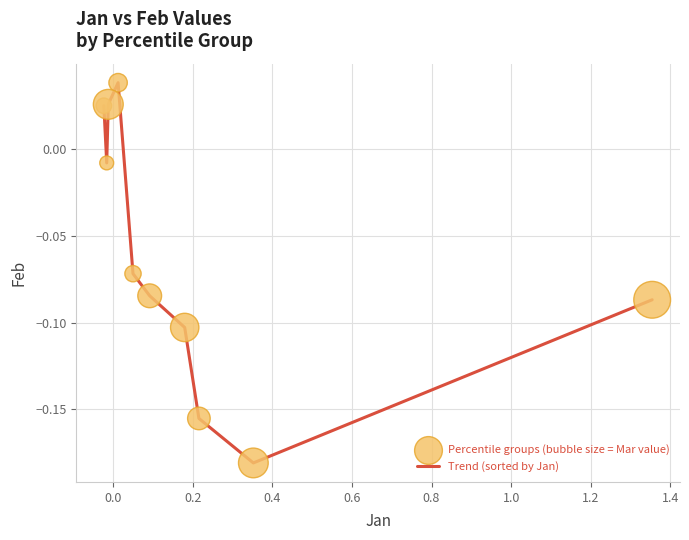

Is this an area chart (filled region under the line)?

No